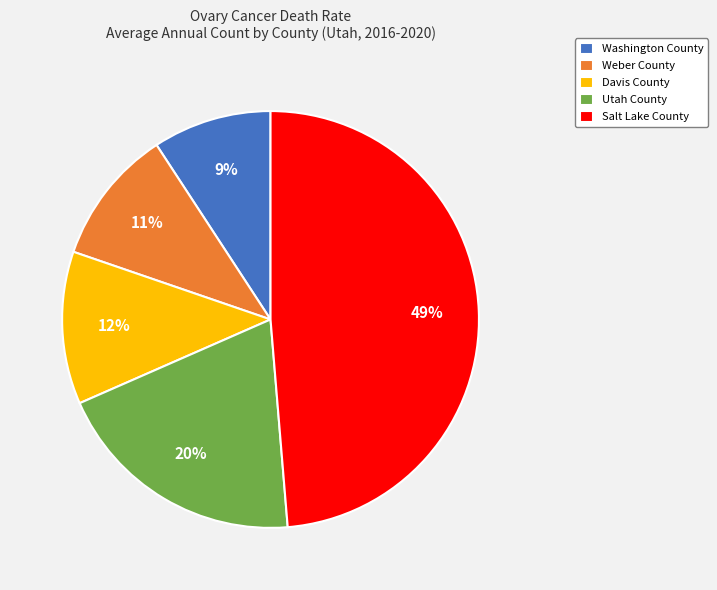

The Salt Lake County slice represents 49% of the pie. True or false?

True